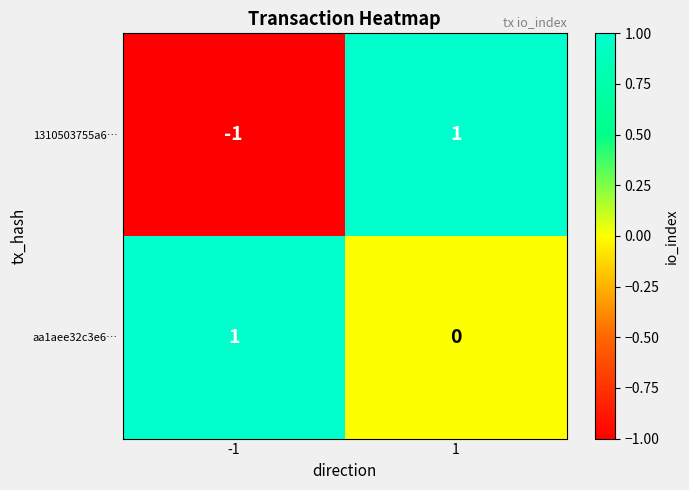

Rank the series by their average value, from lowest to highest.

1310503755a6…, aa1aee32c3e6…